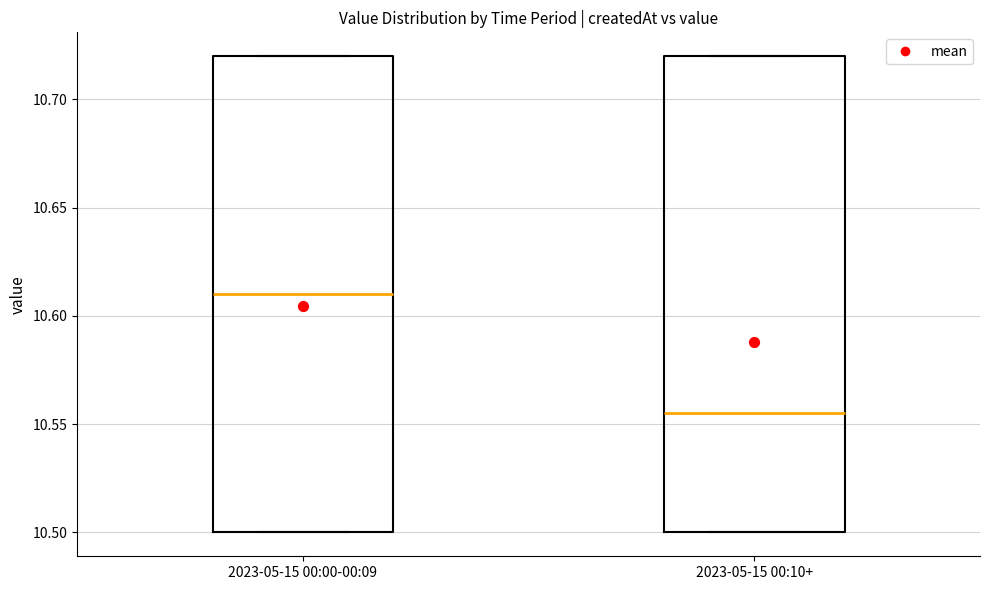

Where does the median line of the box for 2023-05-15 00:00-00:09 sit on the y-axis? The values are not printed on the chart, so give them approximately, as read against the axis.

10.610